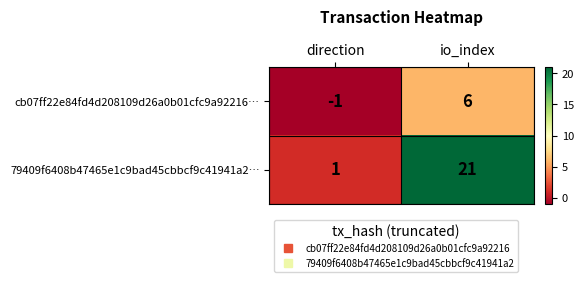

How many data points does each series have?

2